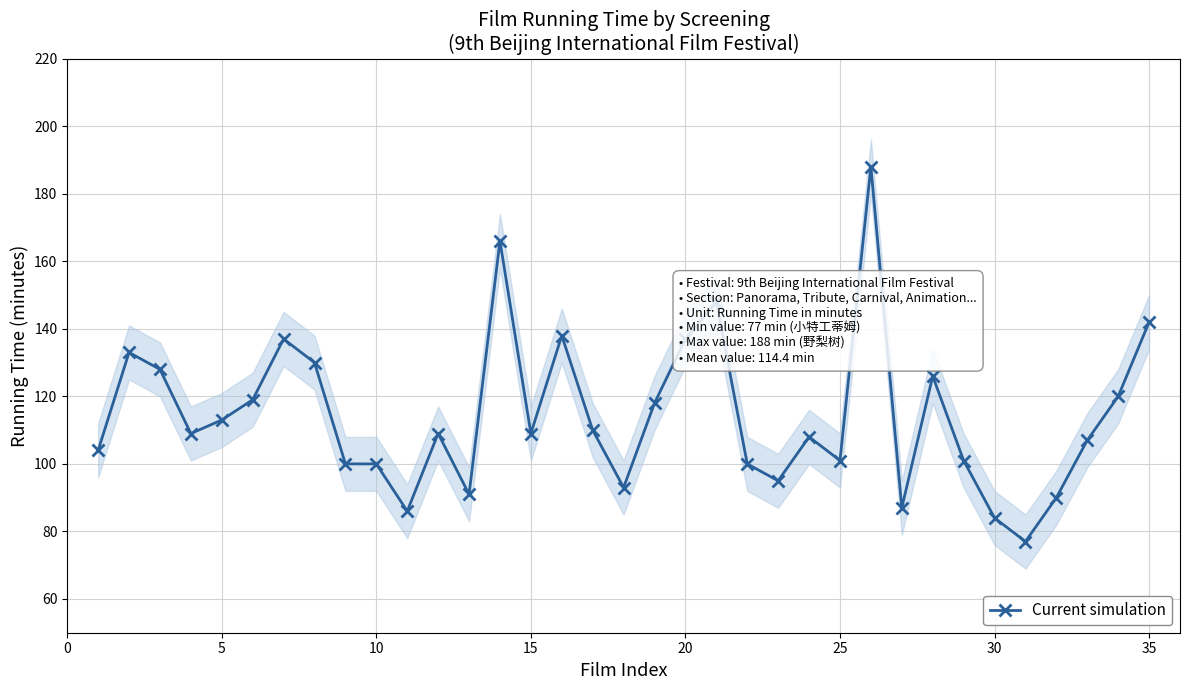

What is the lowest value of the Current simulation series?

77